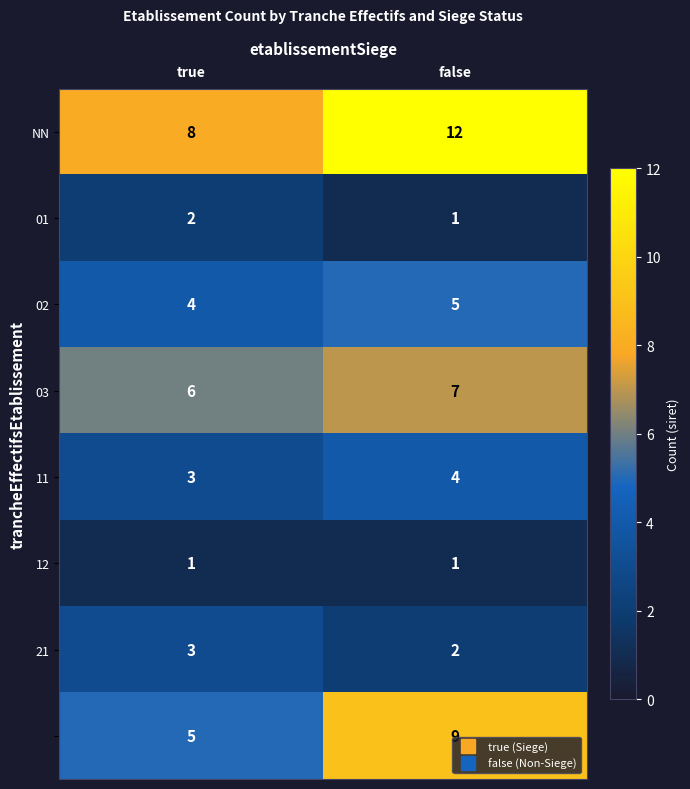

What is the smallest value displayed?

1